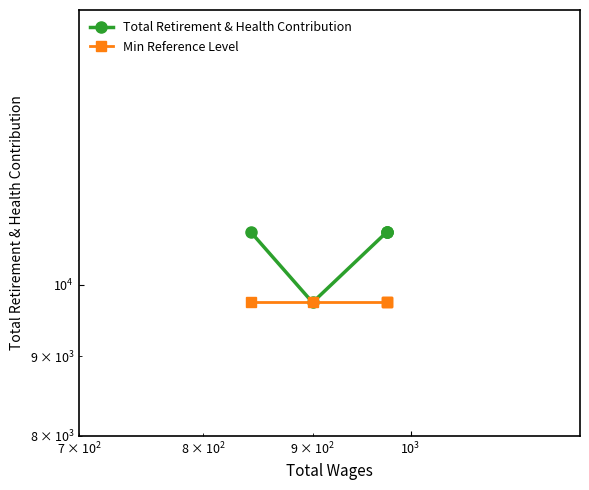

What are all the series names shown in the legend?

Total Retirement & Health Contribution, Min Reference Level